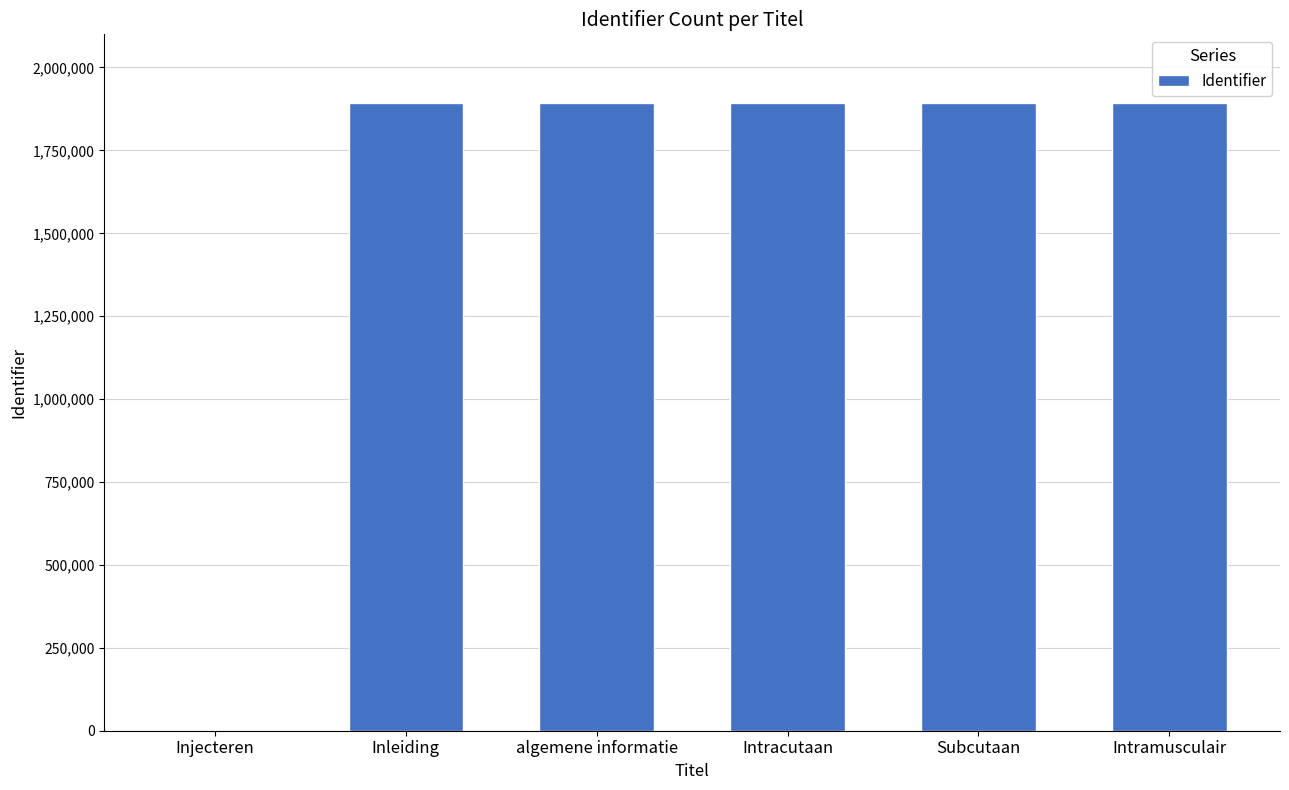

What is the greatest value displayed?

1893528